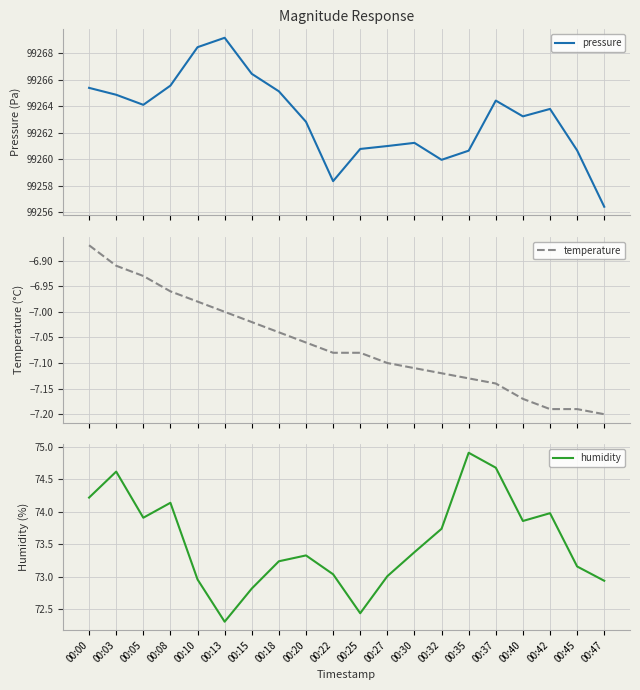

True or false: humidity has a value of 126.1 at 00:18.

False